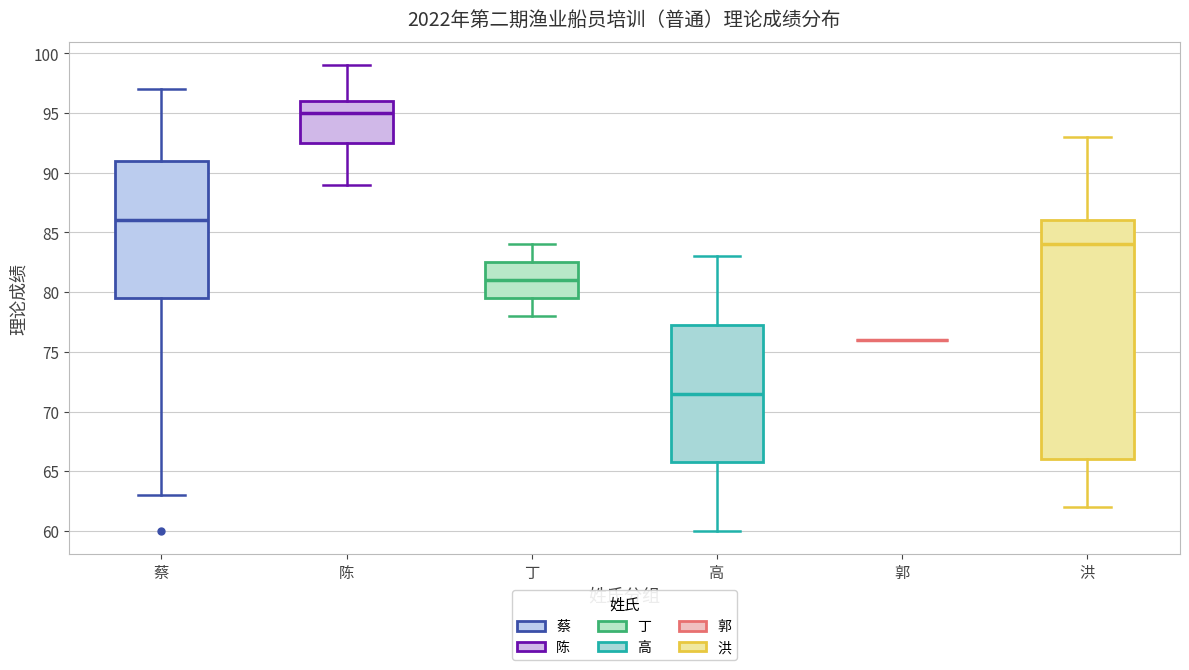

Reading left to right, transcribe this box plot: for each box, give where its median line is, the range the box spans, and where its two whiskers end, as read against the y-axis. The values are not printed on the chart, so give them approximately, as read against the axis.

蔡: median 86.0, box 79.5 to 91.0, whiskers 63.0 to 97.0
陈: median 95.0, box 92.5 to 96.0, whiskers 89.0 to 99.0
丁: median 81.0, box 79.5 to 82.5, whiskers 78.0 to 84.0
高: median 71.5, box 66.0 to 77.5, whiskers 60.0 to 83.0
郭: box collapsed to a line at 76.0, whiskers 76.0 to 76.0
洪: median 84.0, box 66.0 to 86.0, whiskers 62.0 to 93.0